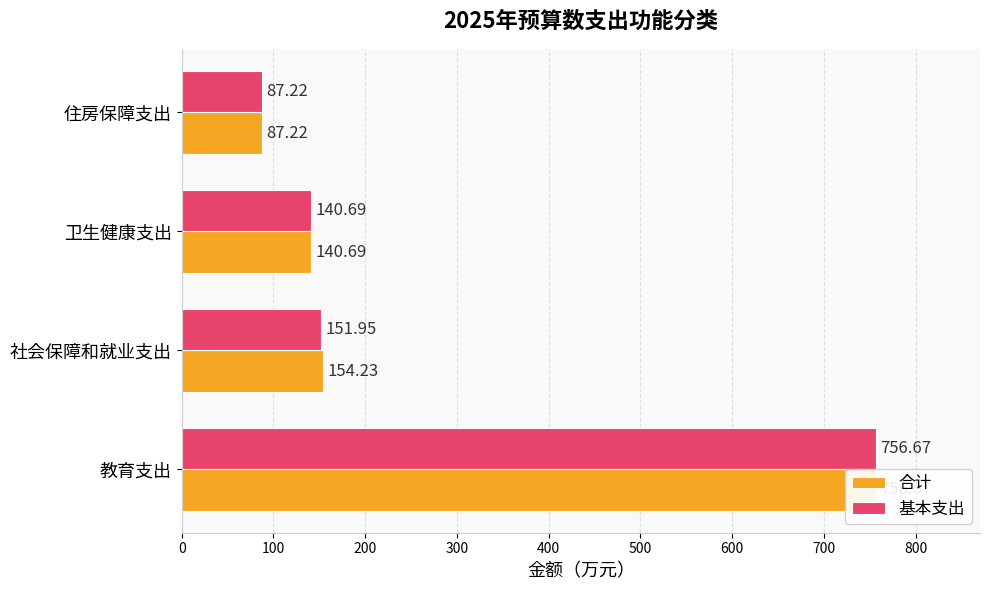

What is the sum of all 基本支出 values?

1136.5